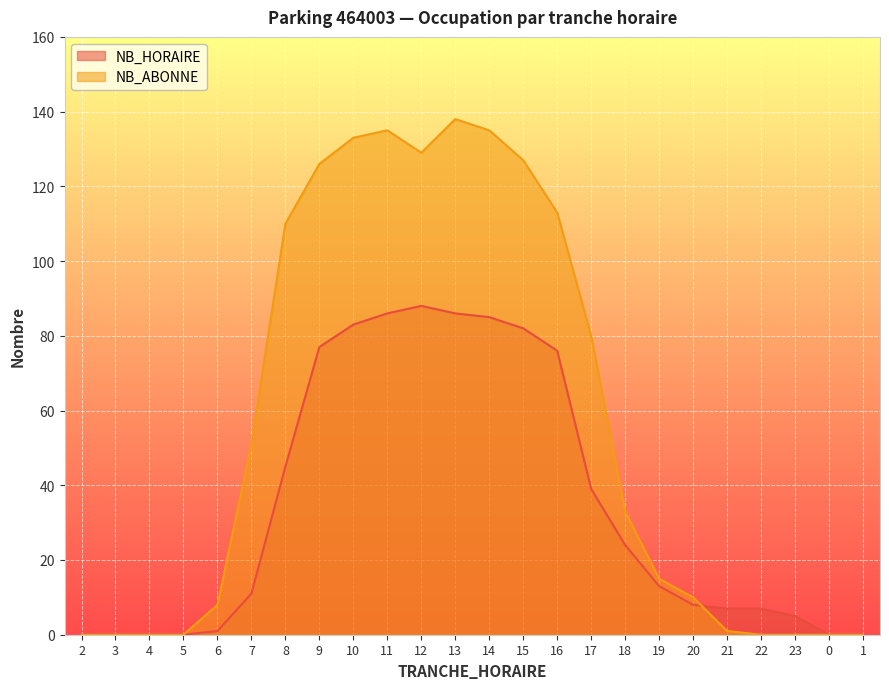

Does the chart display data point markers on the line(s)?

No